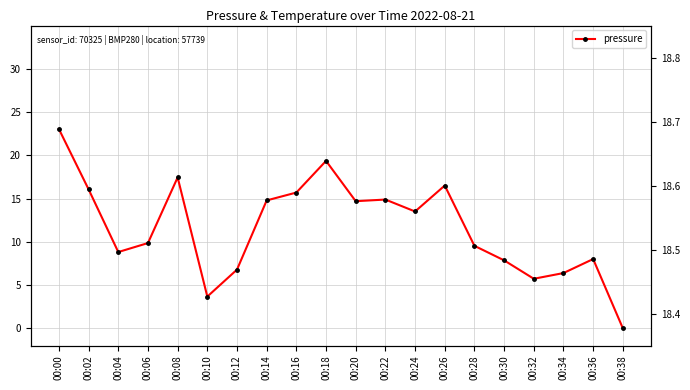

Does the chart display data point markers on the line(s)?

Yes